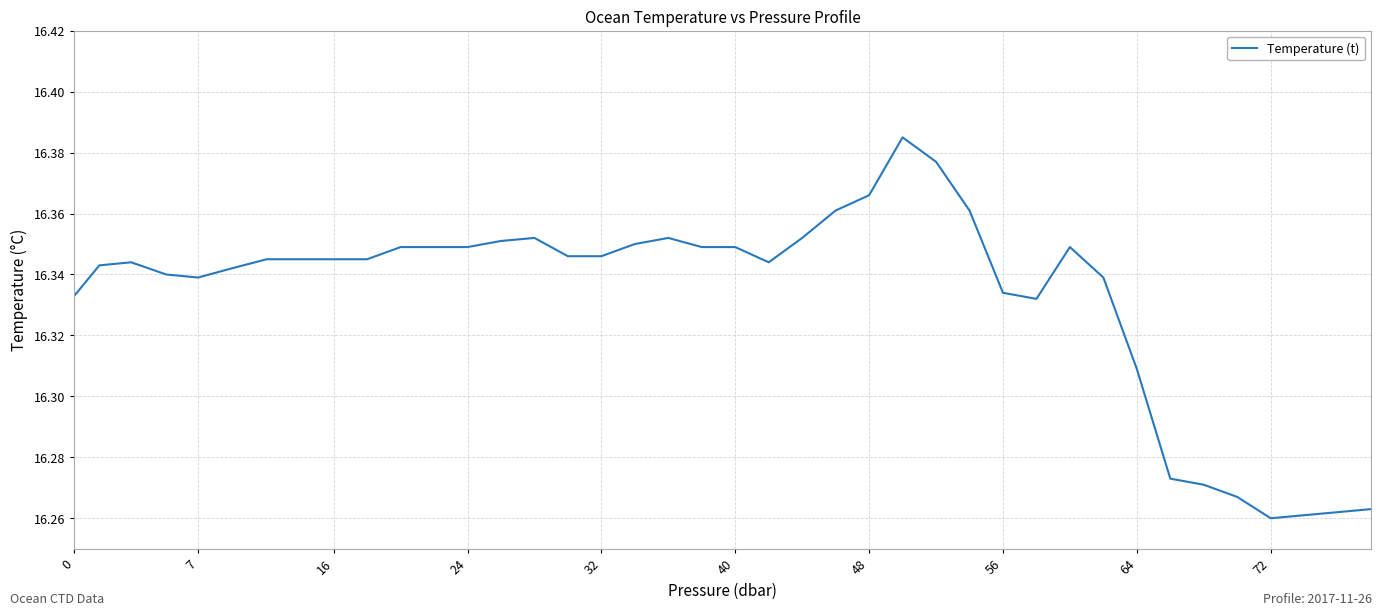

How many lines are shown in the chart?

1